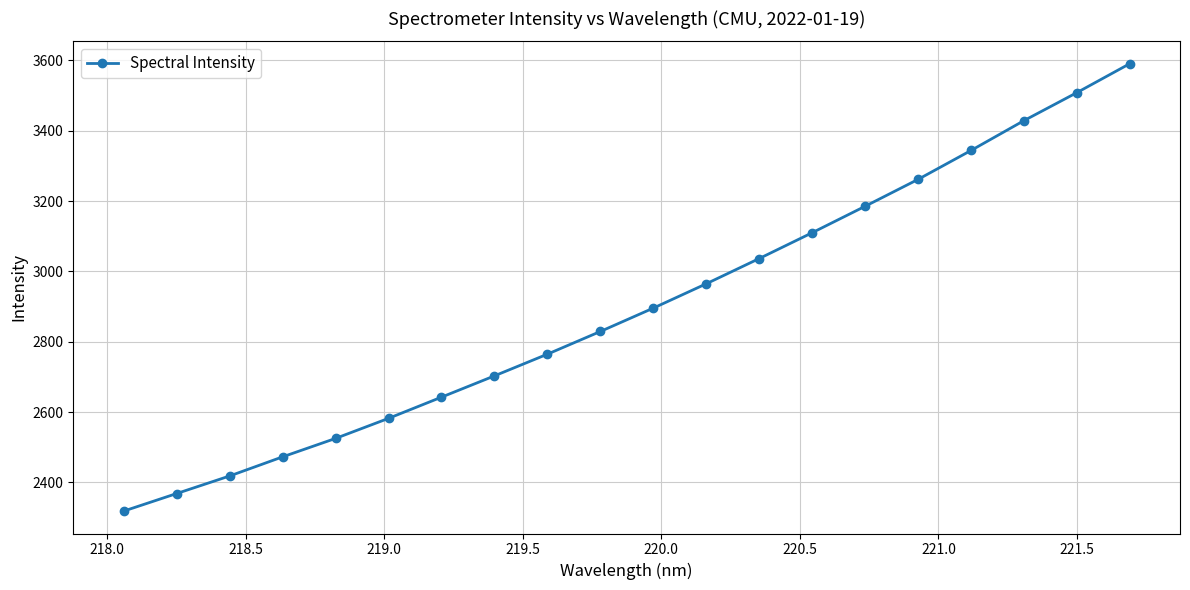

What is the average value?

2897.6